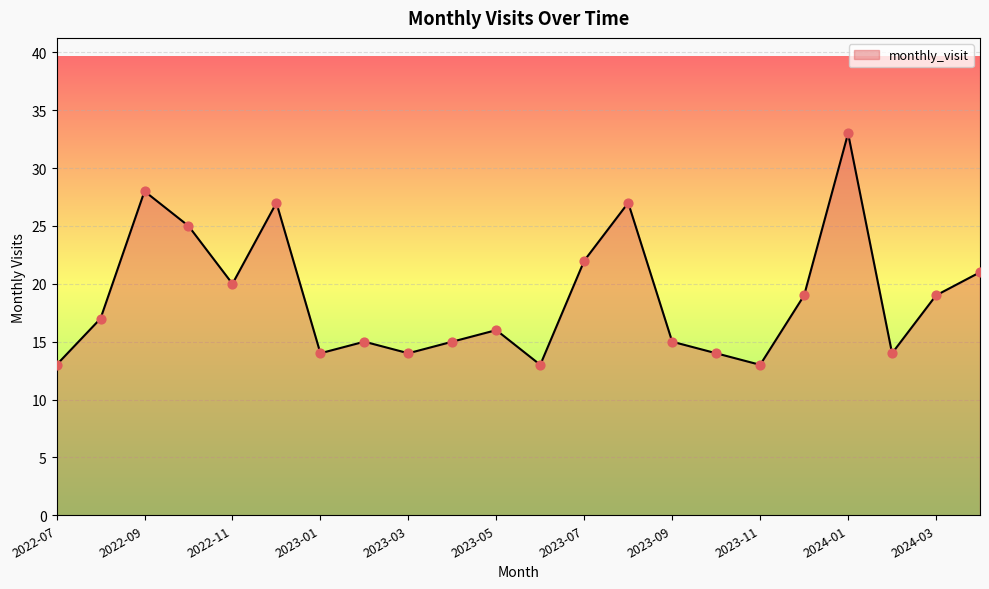

What is the smallest value displayed?

13